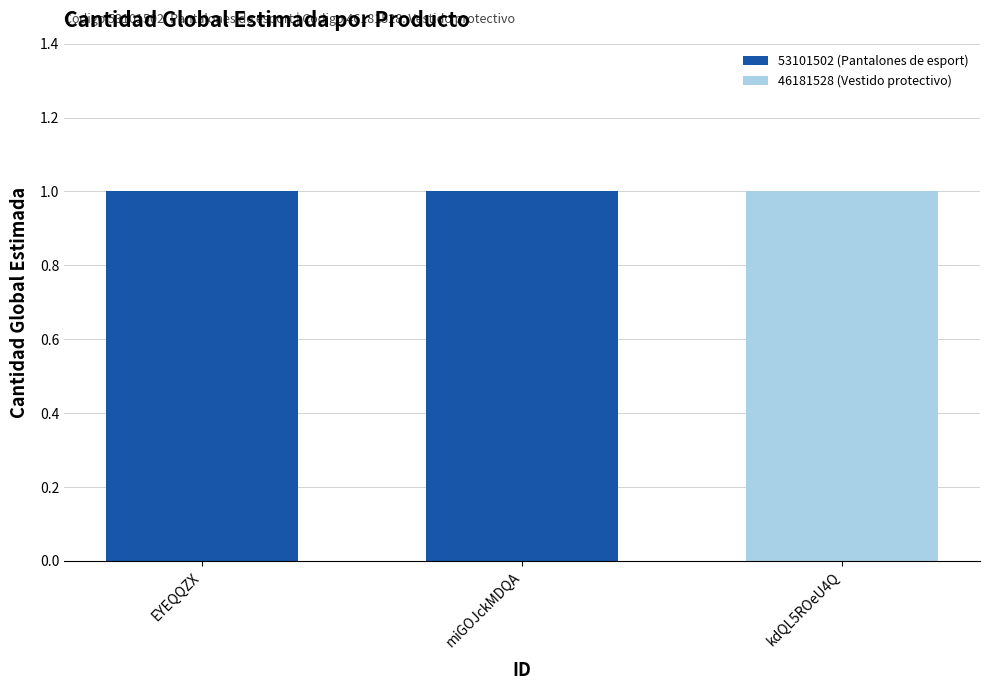

Reading right to left, list all the values displayed in this chart.

producto_codigo: 46181528	53101502	53101502
cantidad_global_estimada: 1	1	1